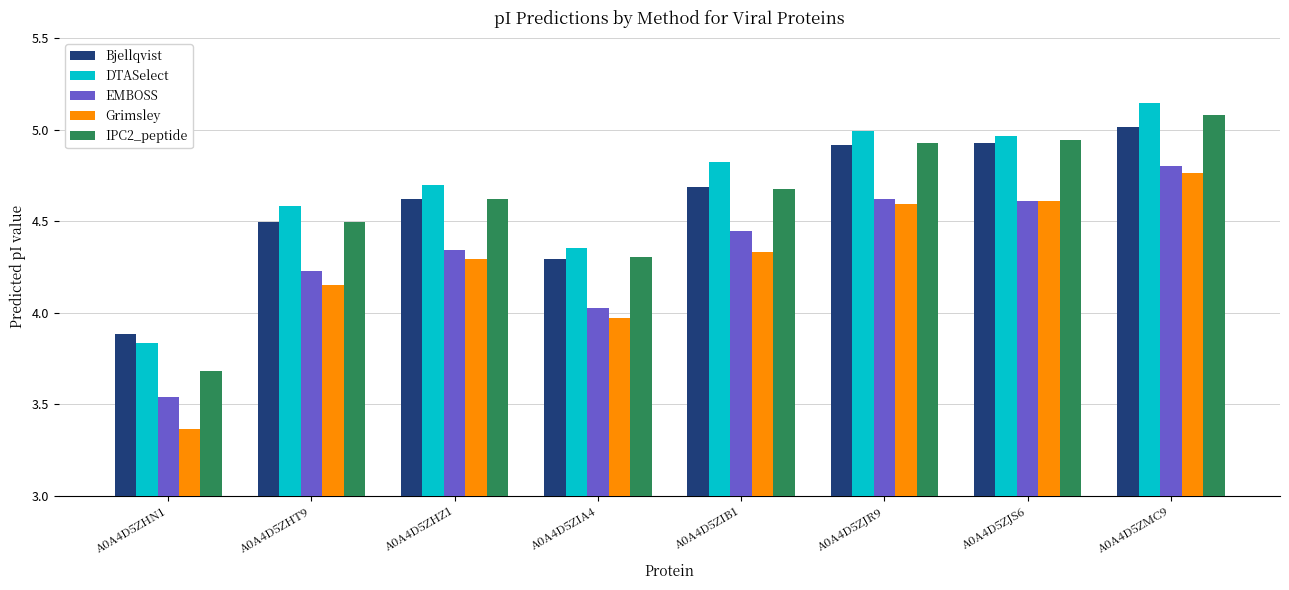

What is the difference between the highest and lowest values at A0A4D5ZIB1?

0.5